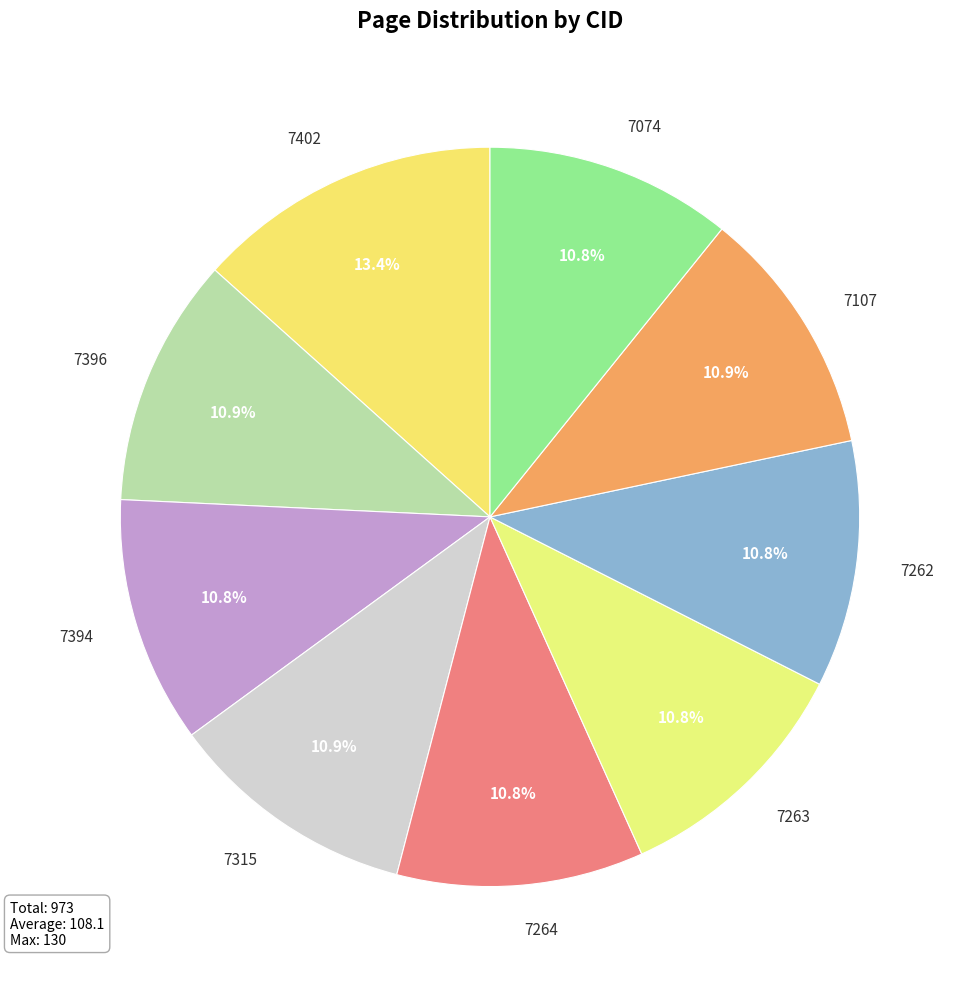

What is the total percentage of 7394 and 7264?

21.6%